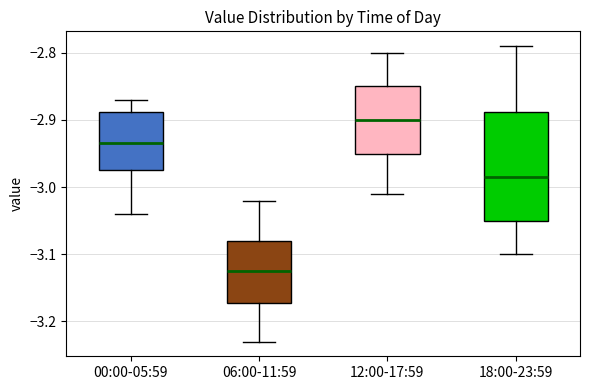

Reading left to right, transcribe this box plot: for each box, give where its median line is, the range the box spans, and where its two whiskers end, as read against the y-axis. The values are not printed on the chart, so give them approximately, as read against the axis.

00:00-05:59: median -2.93, box -2.97 to -2.89, whiskers -3.04 to -2.87
06:00-11:59: median -3.12, box -3.17 to -3.08, whiskers -3.23 to -3.02
12:00-17:59: median -2.90, box -2.95 to -2.85, whiskers -3.01 to -2.80
18:00-23:59: median -2.98, box -3.05 to -2.89, whiskers -3.10 to -2.79